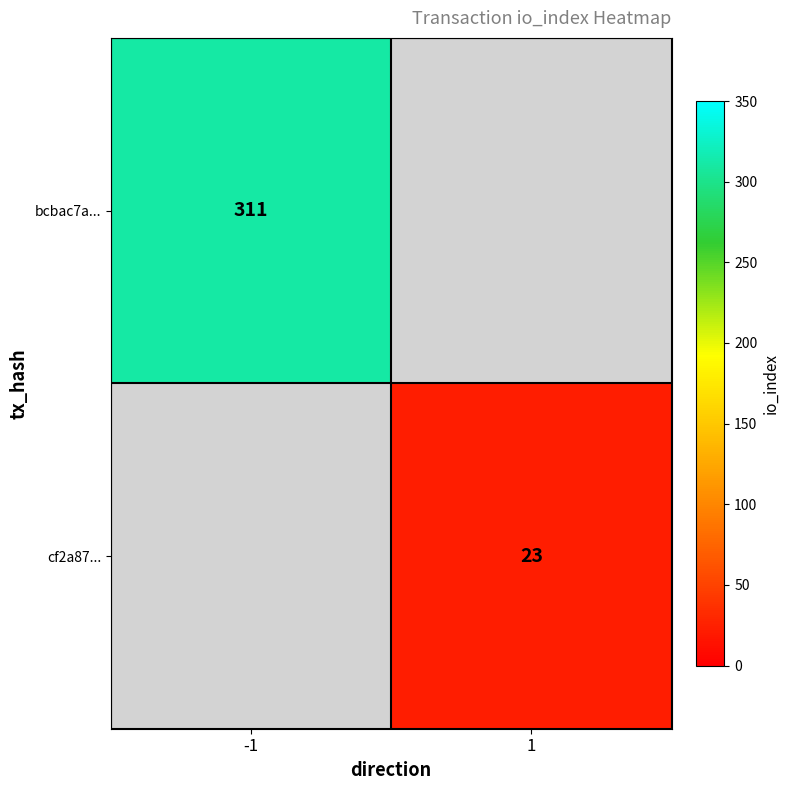

The value of bcbac7a... at -1 is 311. True or false?

True